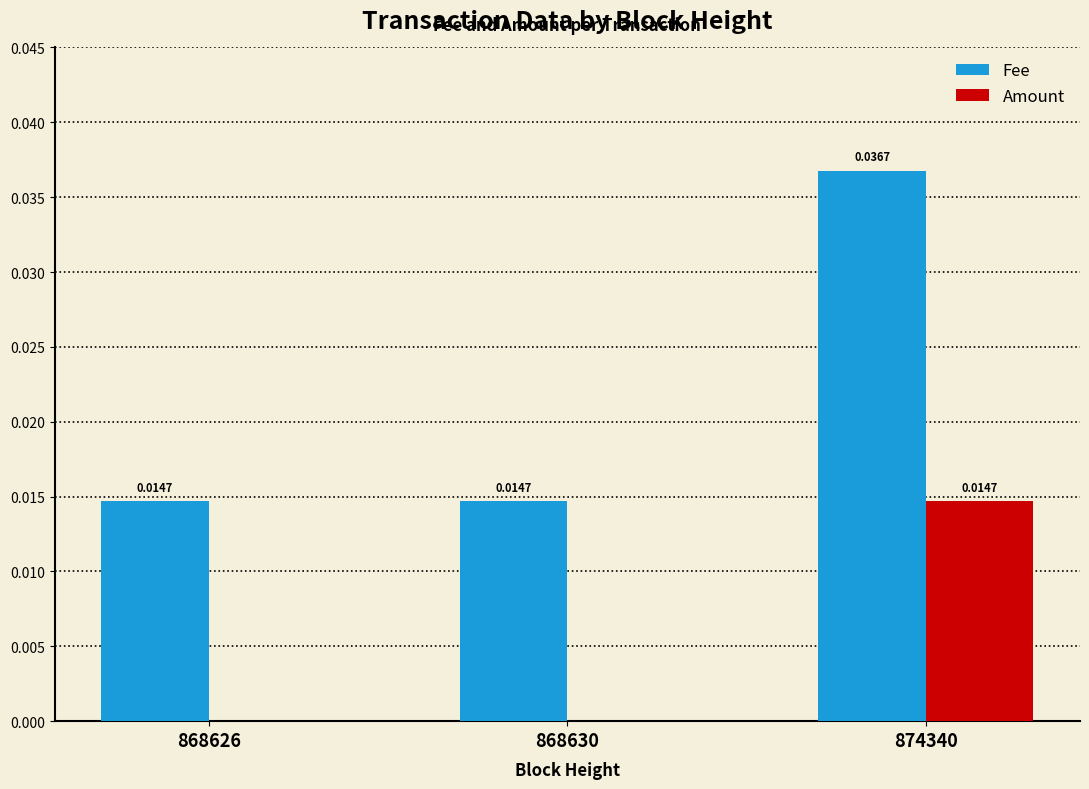

Are the bars horizontal?

No